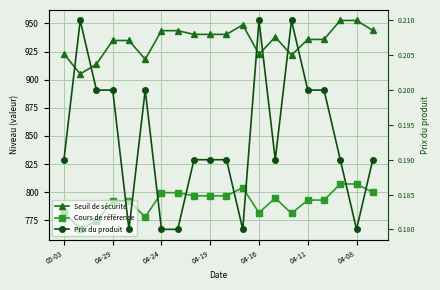

What are all the series names shown in the legend?

Seuil de sécurité, Cours de référence, Prix du produit